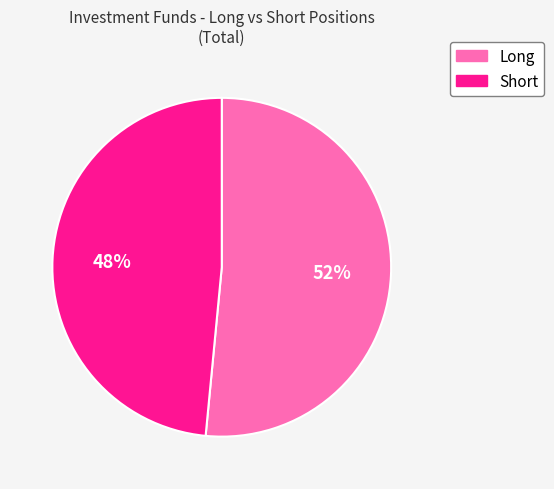

To the nearest percent, what is the combined percentage of Long and Short?

100%